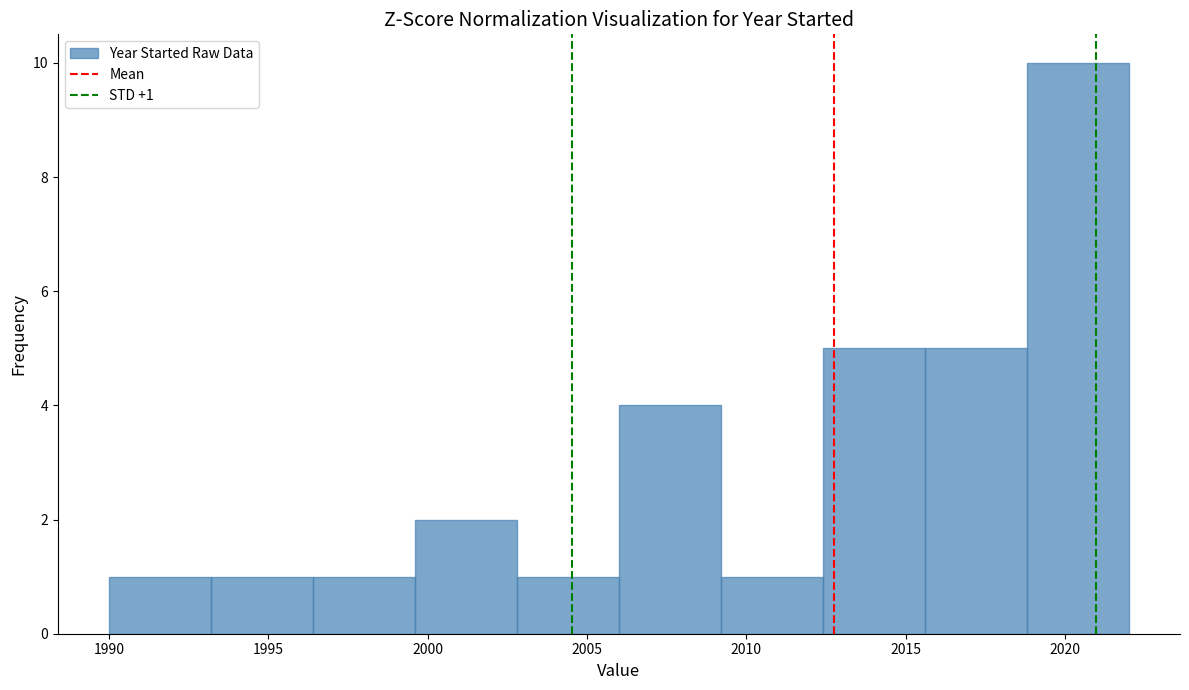

Over which range of the x-axis is the bar tallest?

2018.8 to 2022.0